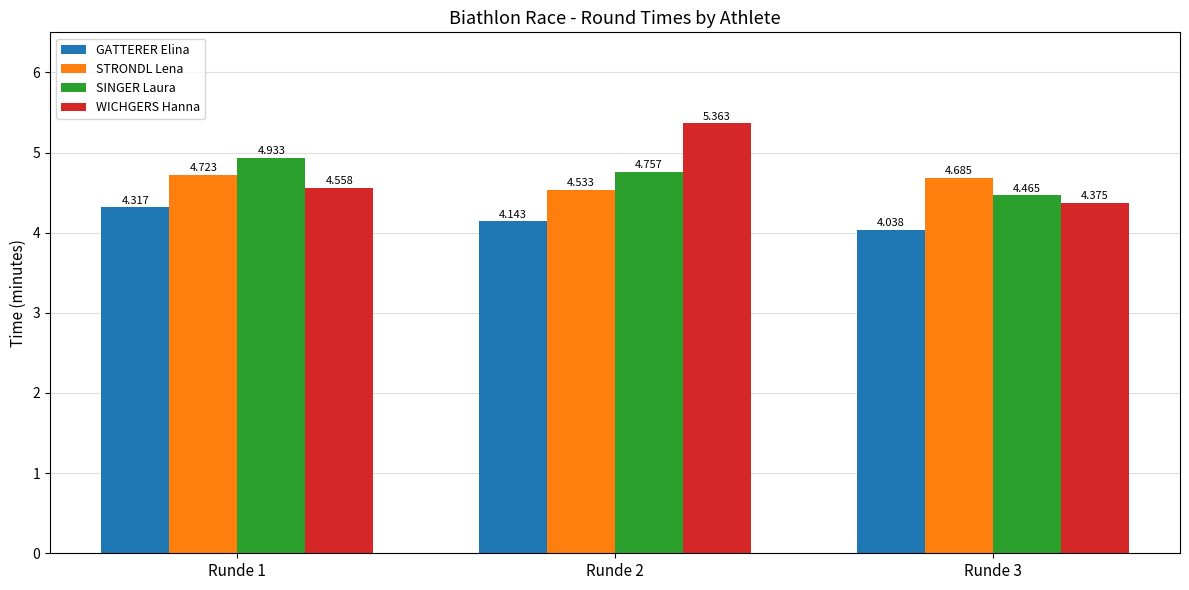

Which series has the largest total across all categories?

WICHGERS Hanna